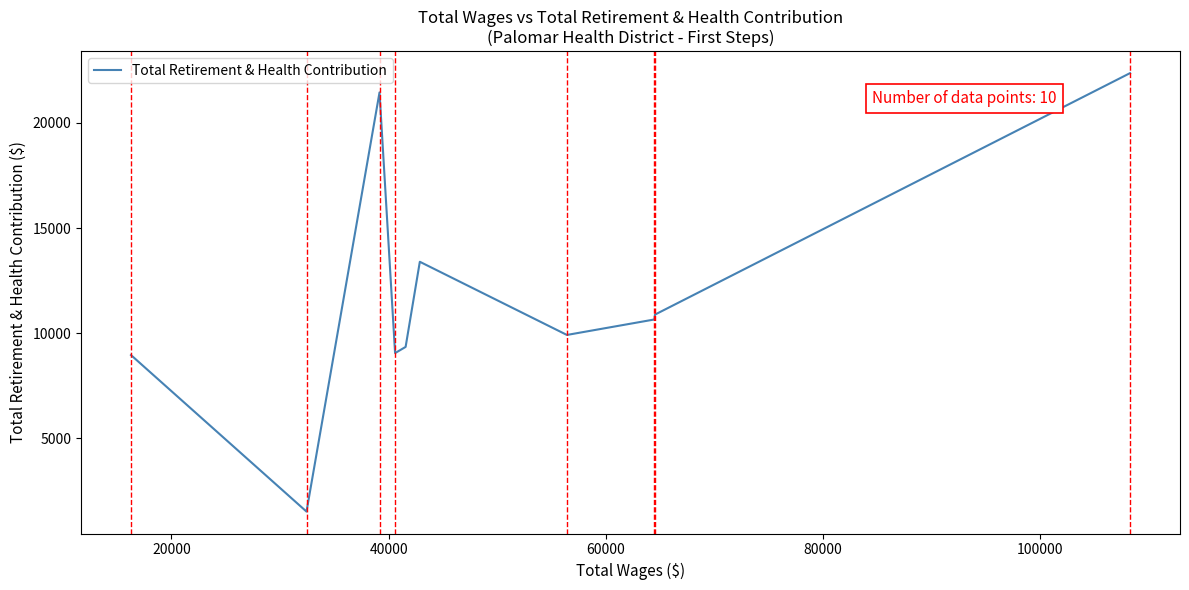

What is the greatest value displayed?

22373